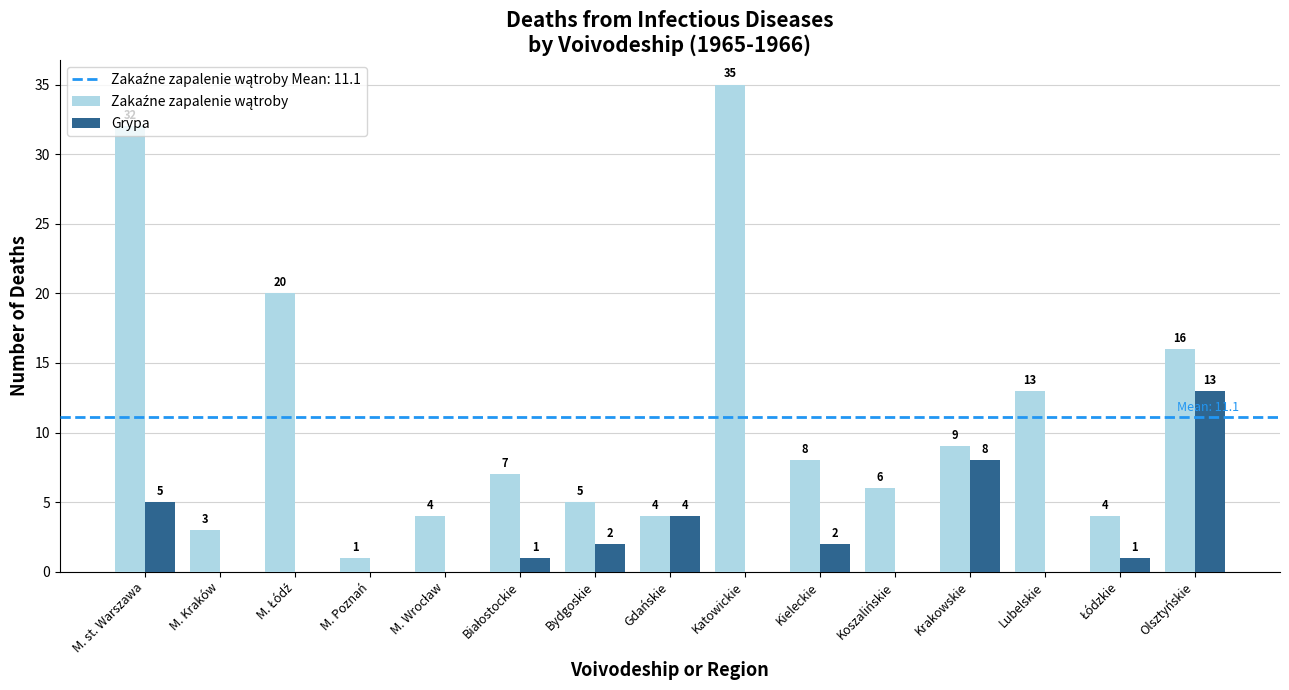

How many groups of bars are there?

15